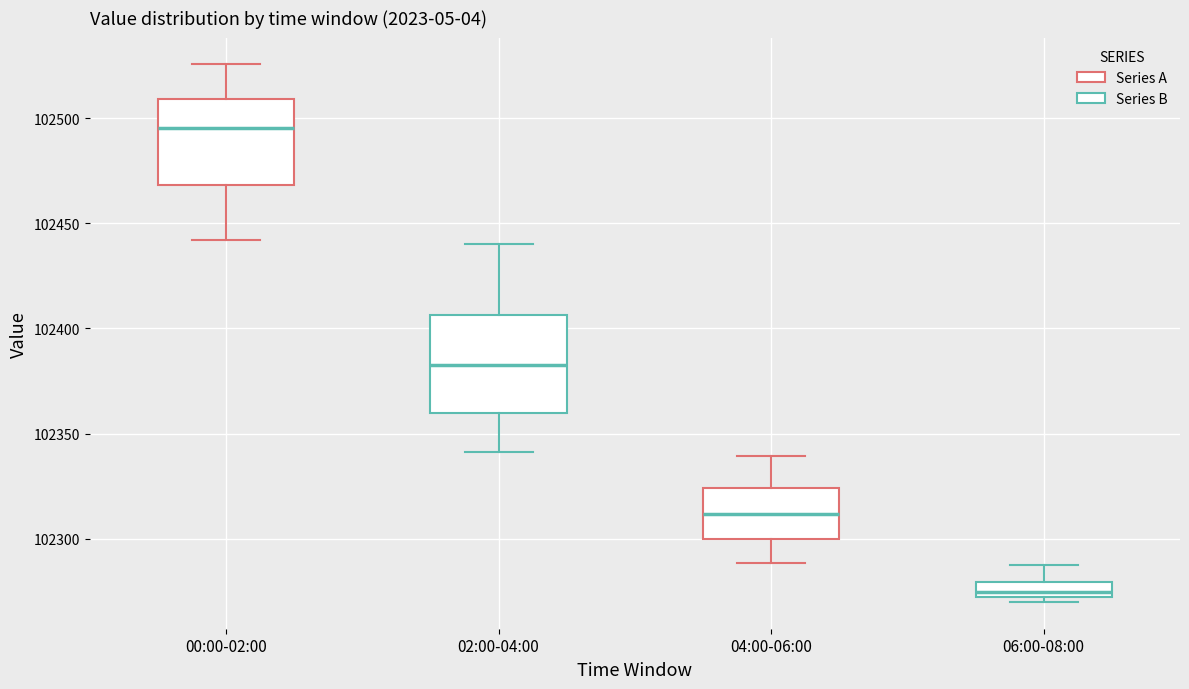

Where is the lower edge of the box for 06:00-08:00 on the y-axis? The values are not printed on the chart, so give them approximately, as read against the axis.

102270